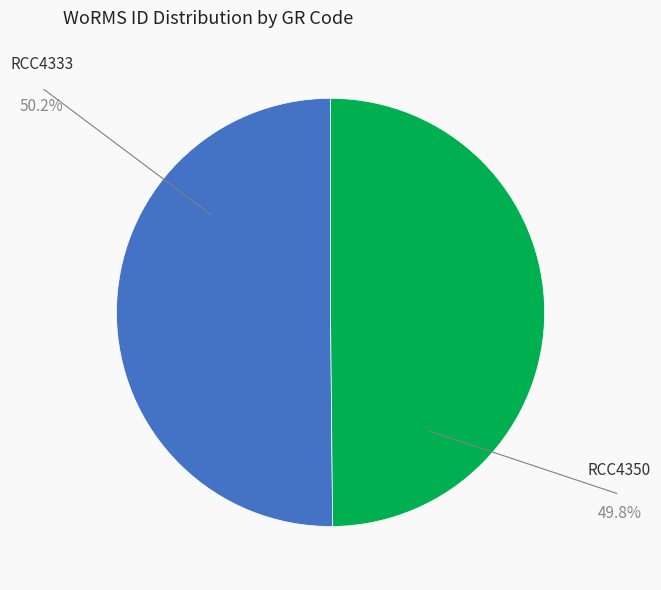

Do RCC4333 and RCC4350 together represent more than half of the pie?

Yes